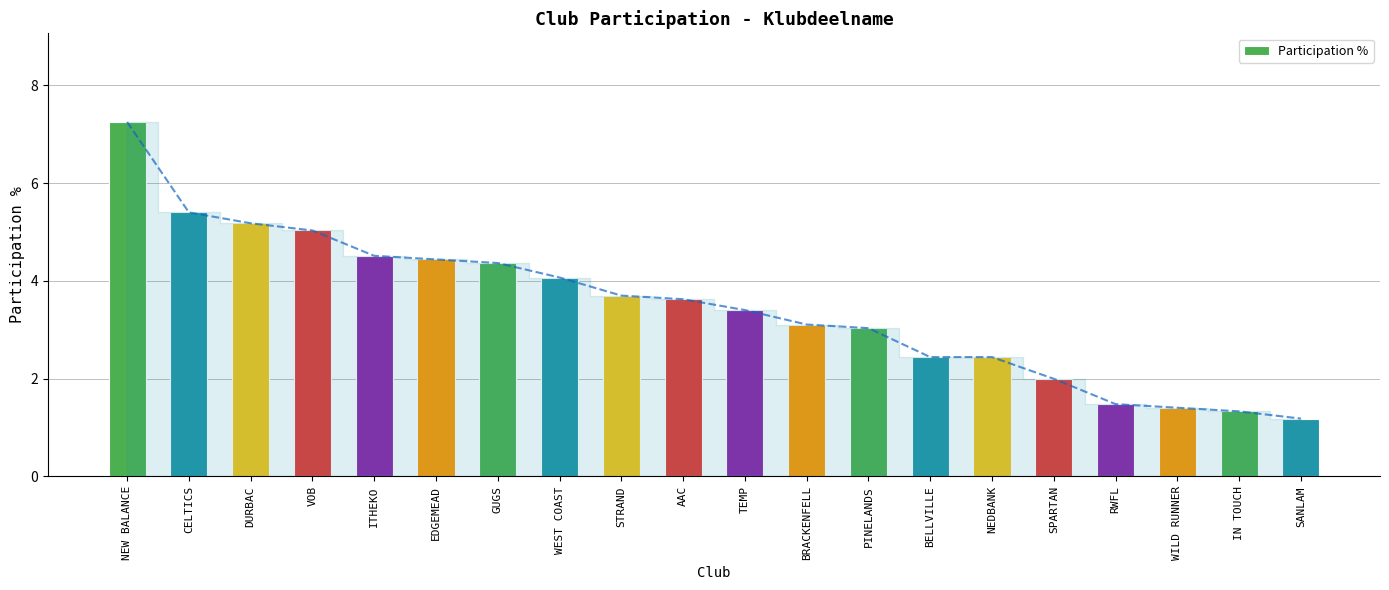

List the labels in order of value, smallest first.

SANLAM, IN TOUCH, WILD RUNNER, RWFL, SPARTAN, BELLVILLE, NEDBANK, PINELANDS, BRACKENFELL, TEMP, AAC, STRAND, WEST COAST, GUGS, EDGEMEAD, ITHEKO, VOB, DURBAC, CELTICS, NEW BALANCE